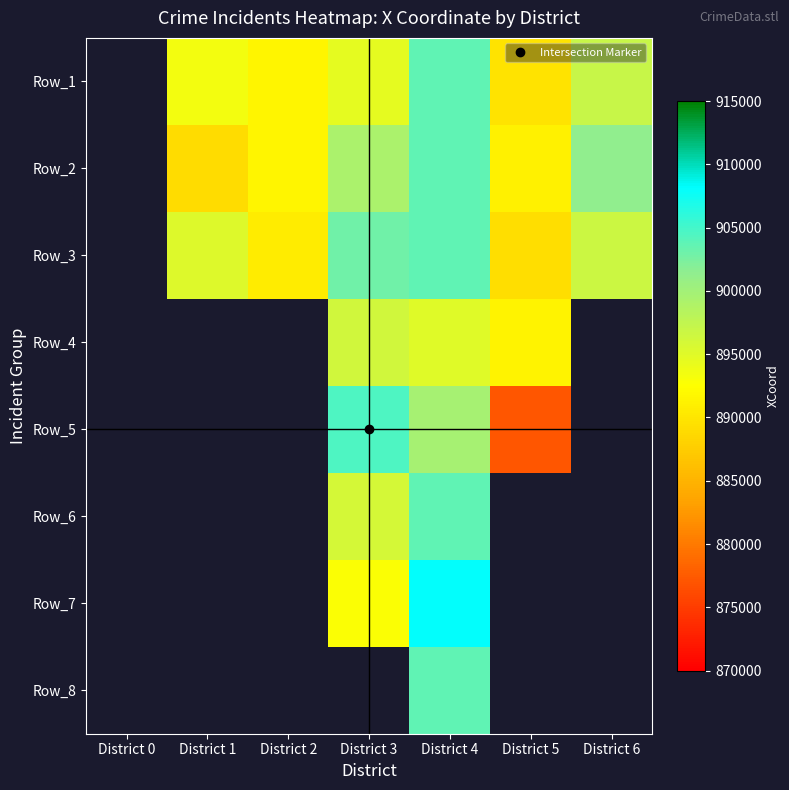

What is the minimum value shown in the chart?

877189.0